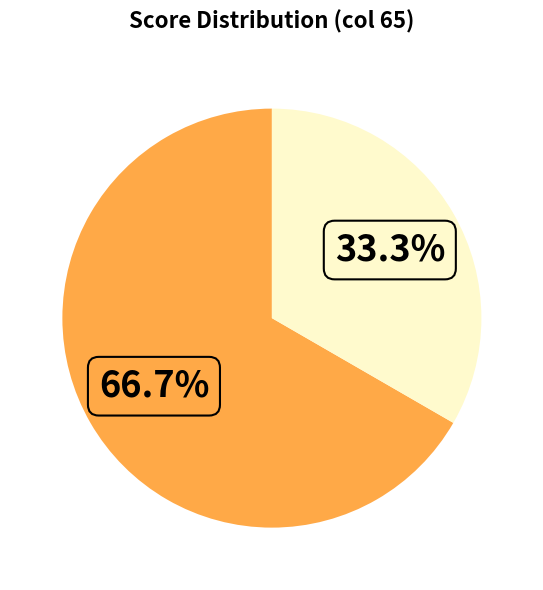

Is there any slice that represents more than half of the pie?

Yes